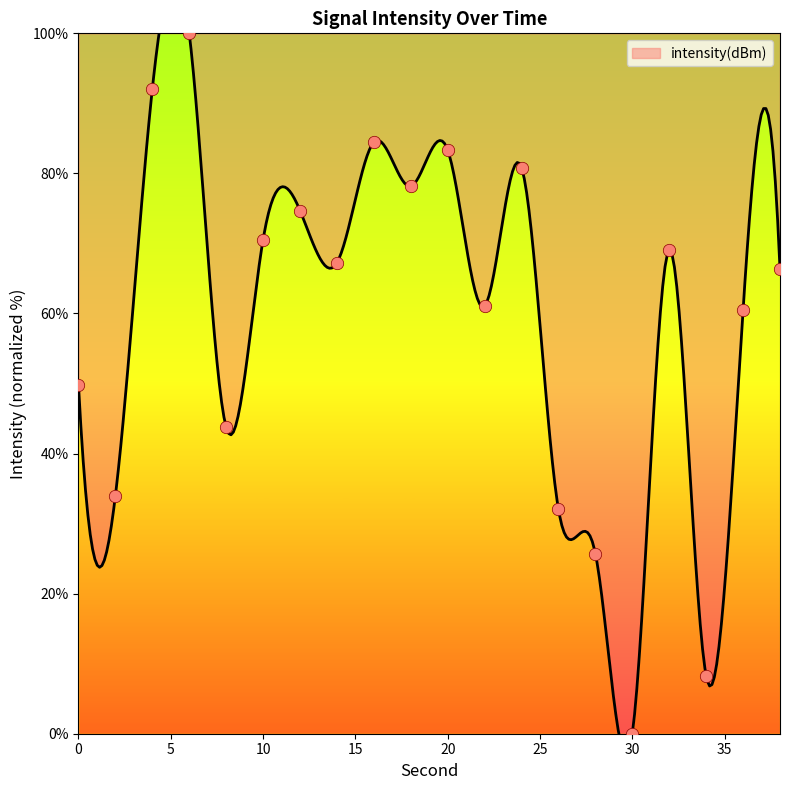

Approximately how many times larger is the value at 20 compared to 32?

1.2